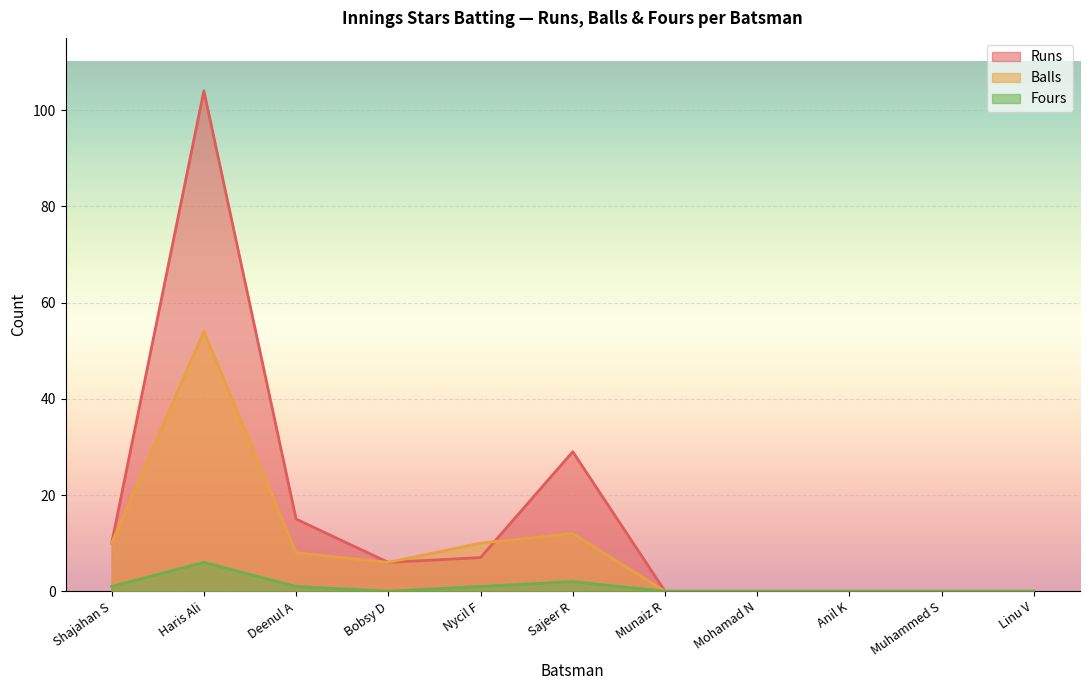

What is the difference between the maximum and minimum values in the Balls series?

54